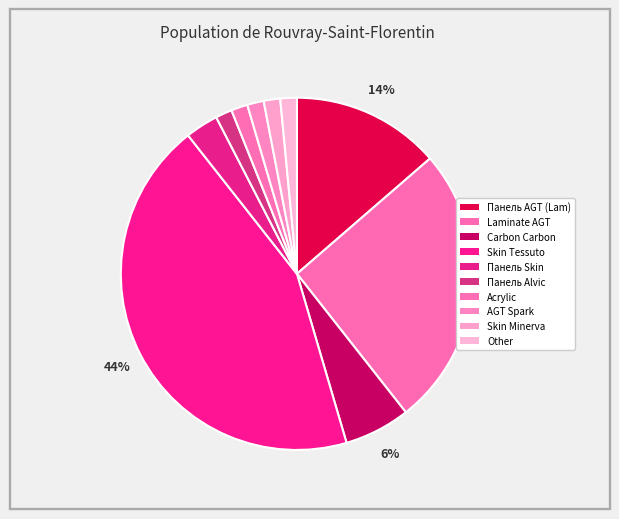

Rank the categories by value from lowest to highest.

Панель Alvic Alvic 18 мм. Мінерва, Panel acrylic Acrylic 18 mm. Uni, Laminate AGT Spark, Skin Minerva edge, Other, Панель Skin Skin 18 мм. Деа, Панель Carbon Carbon 19 мм. Металдекор, Панель AGT AGT 18 мм. Унідекор (Lam), Laminate AGT Concept Neo Series, Skin Tessuto edge